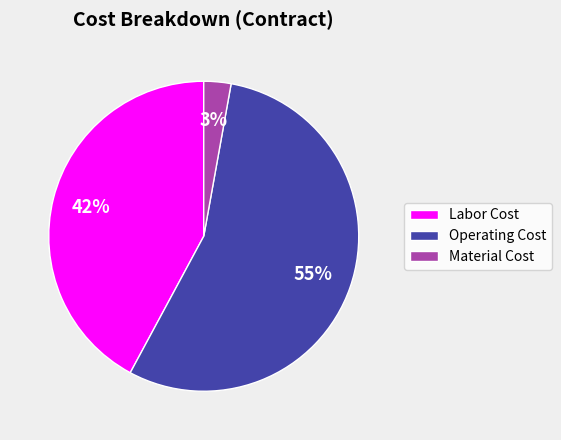

To the nearest percent, what is the difference between the Material Cost and Labor Cost slice percentages?

39%